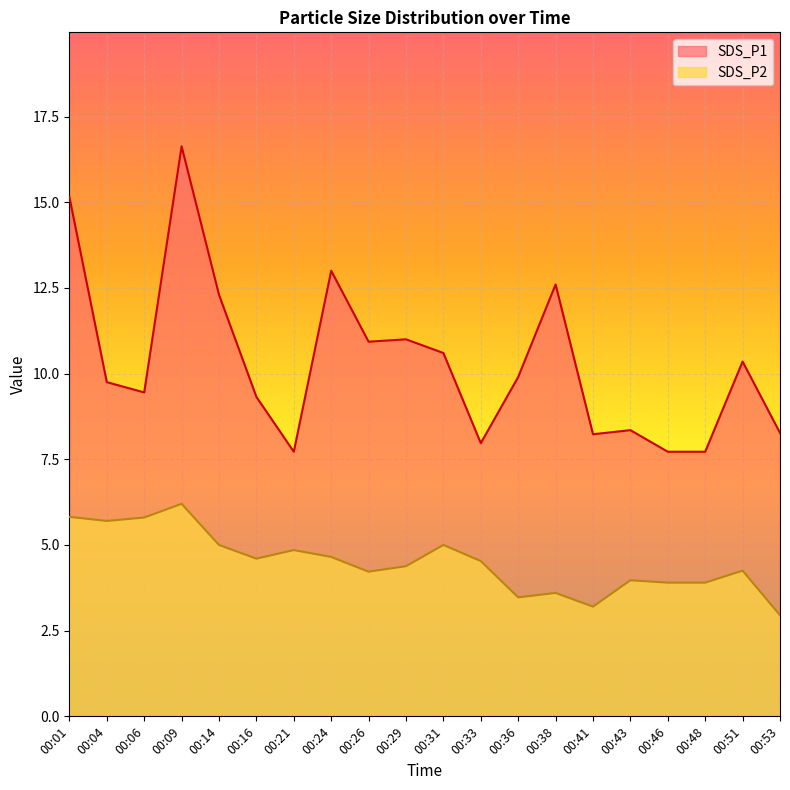

What is the average value of the SDS_P1 series?

10.3